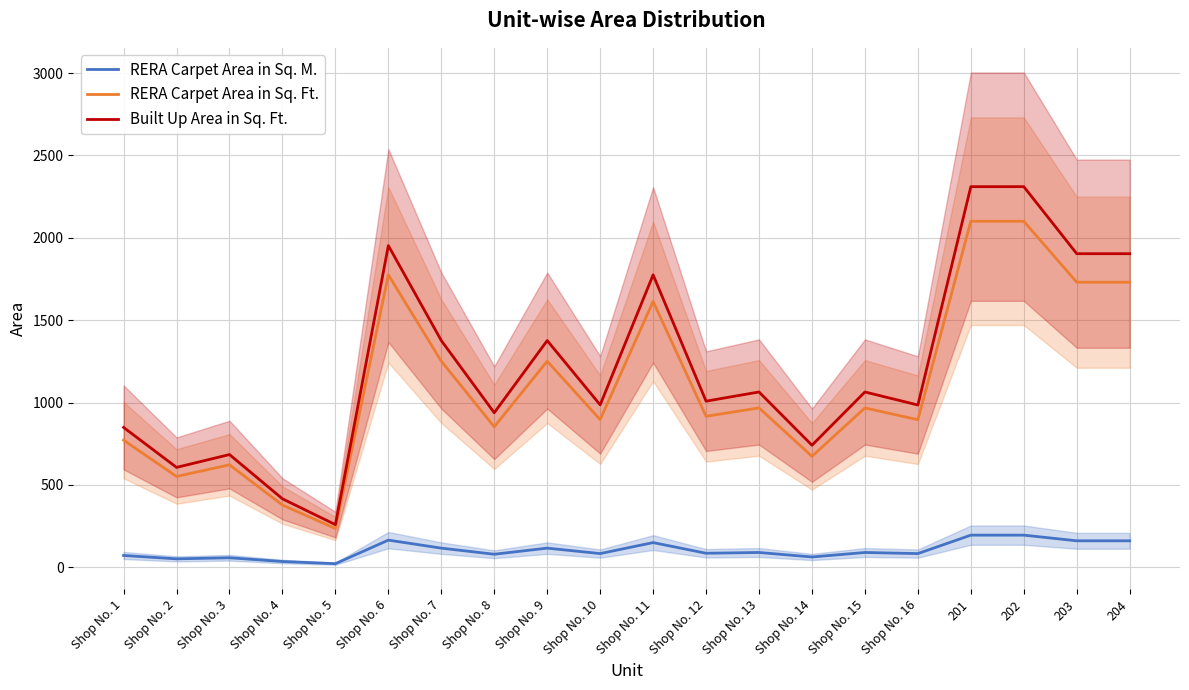

At which label does Built Up Area in Sq. Ft. first exceed 1064?

Shop No. 6